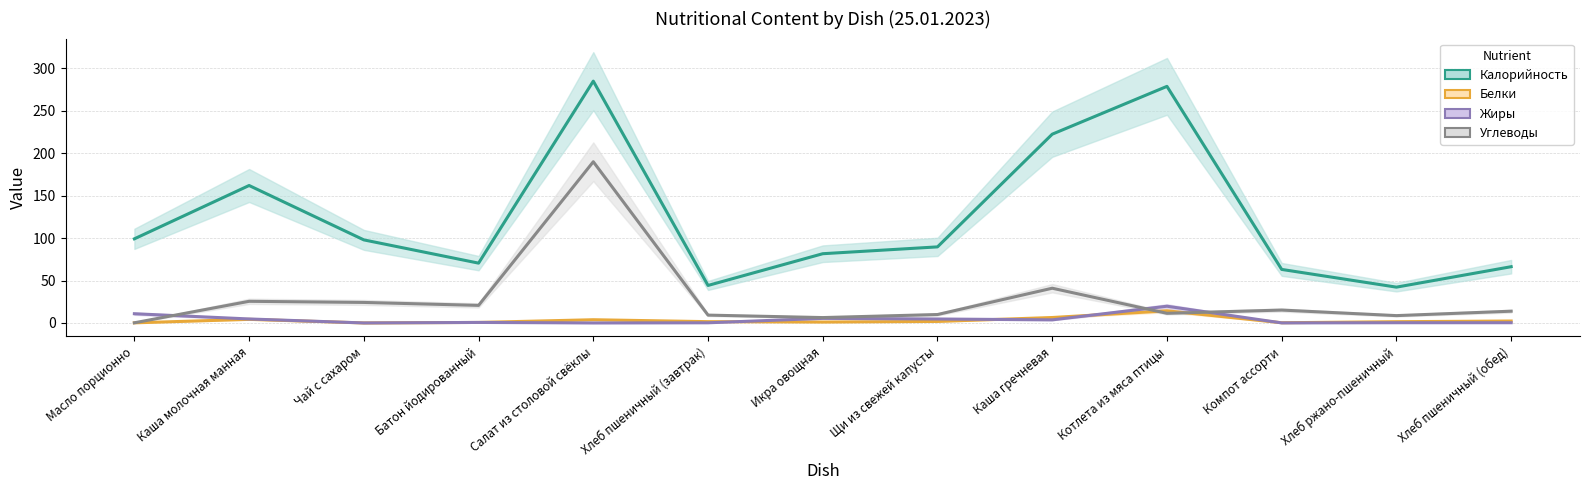

Is the value of Белки at Батон йодированный greater than the value of Углеводы at Щи из свежей капусты?

No